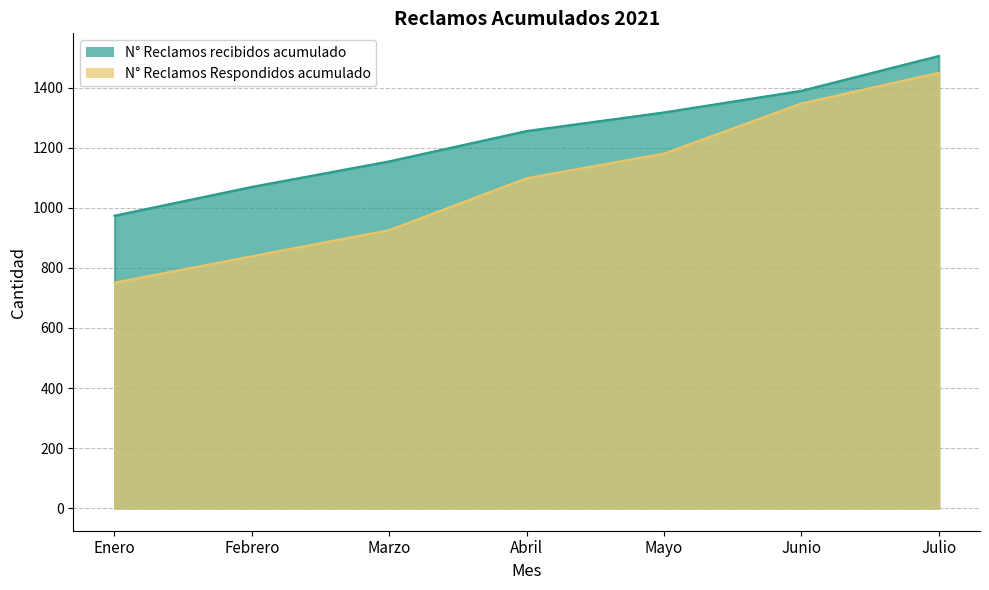

True or false: N° Reclamos recibidos acumulado and N° Reclamos Respondidos acumulado intersect in this chart.

False